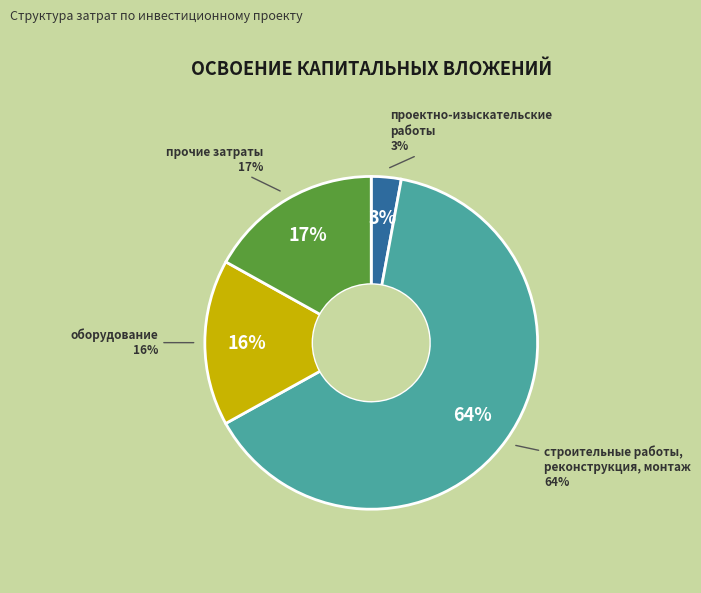

How many segments does this pie chart have?

4